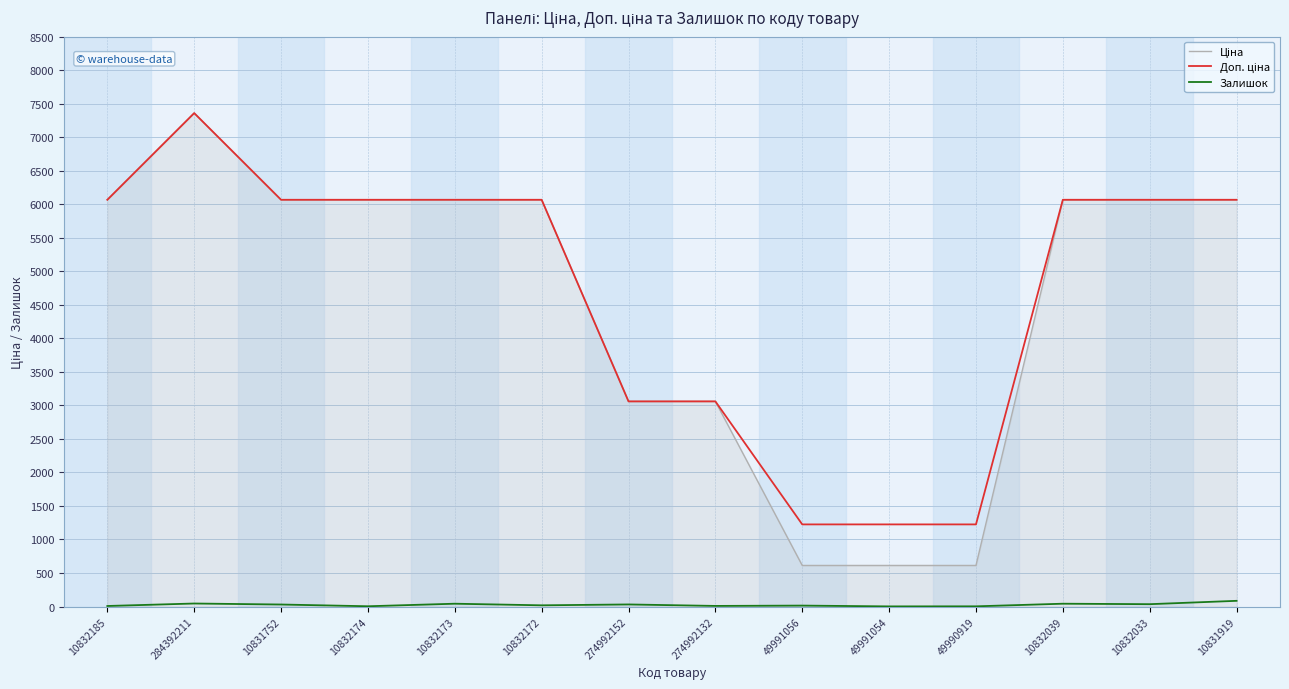

How many lines are shown in the chart?

3